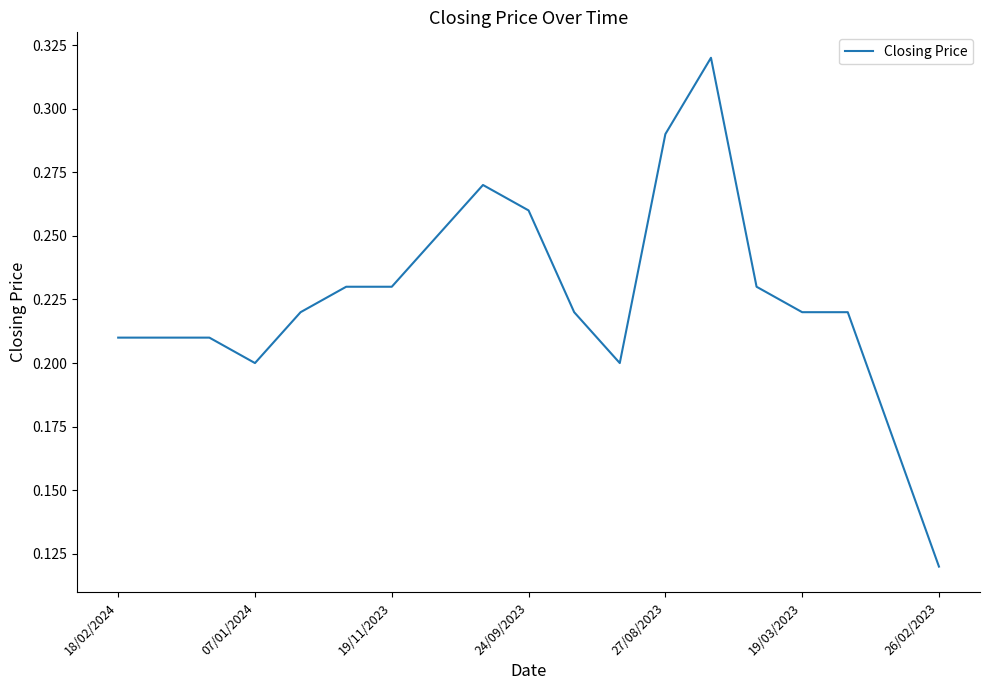

At which label is the value closest to 0?

26/02/2023